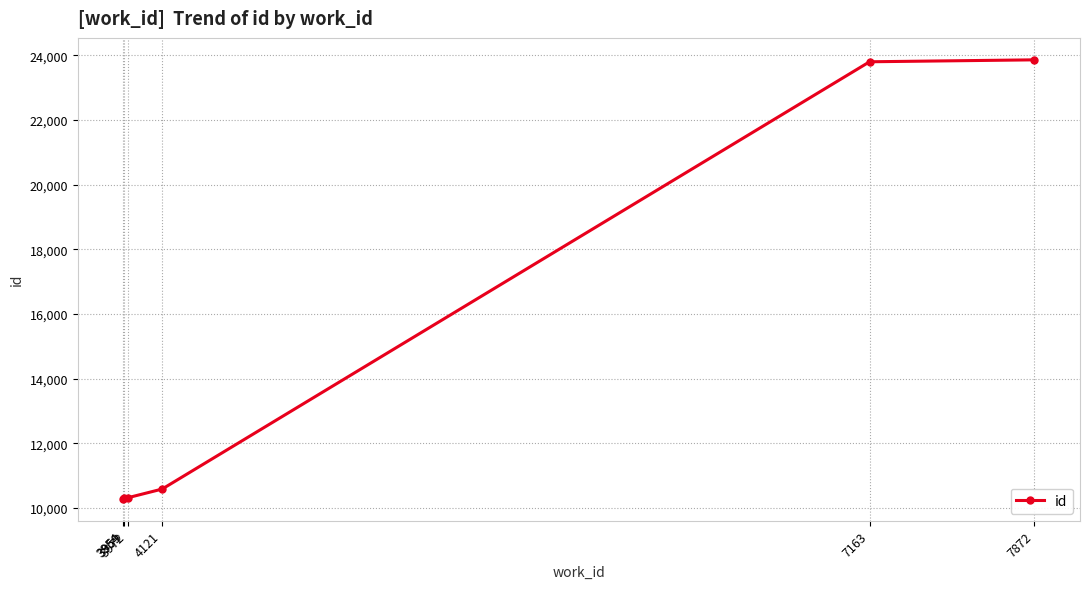

Approximately how many times larger is the value at 7872 compared to 3959?

2.3